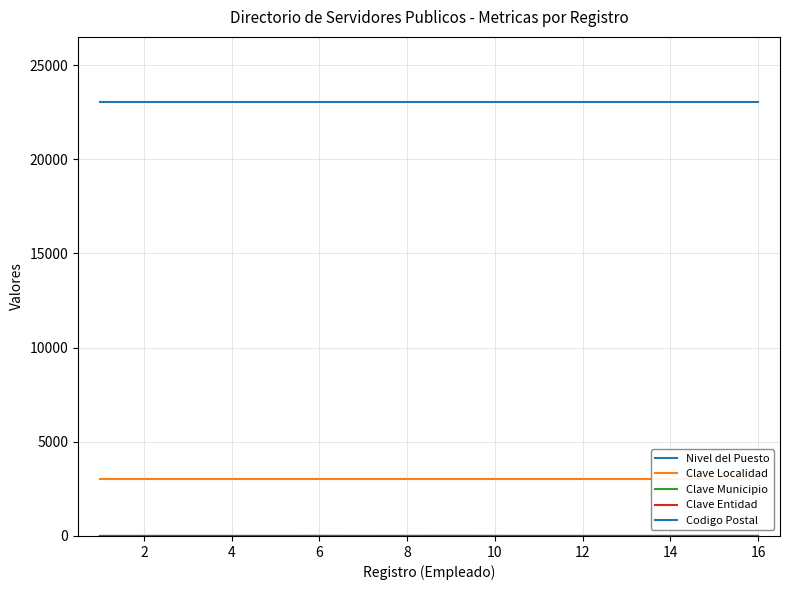

Which series has the largest total across all categories?

Codigo Postal